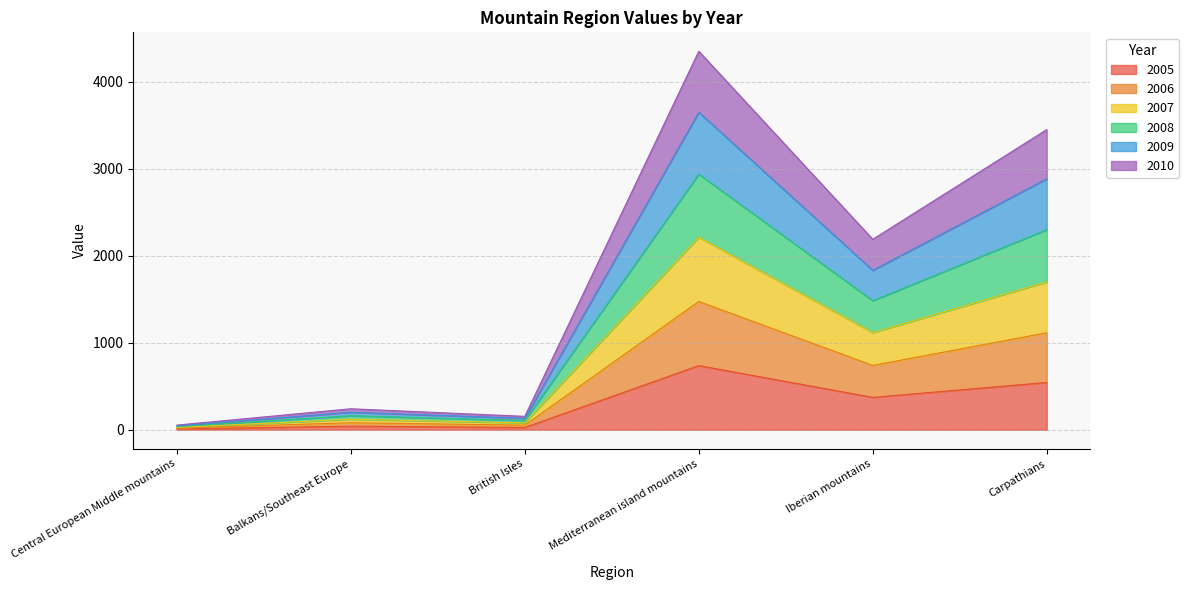

At which category is the sum across all series the highest?

Mediterranean island mountains